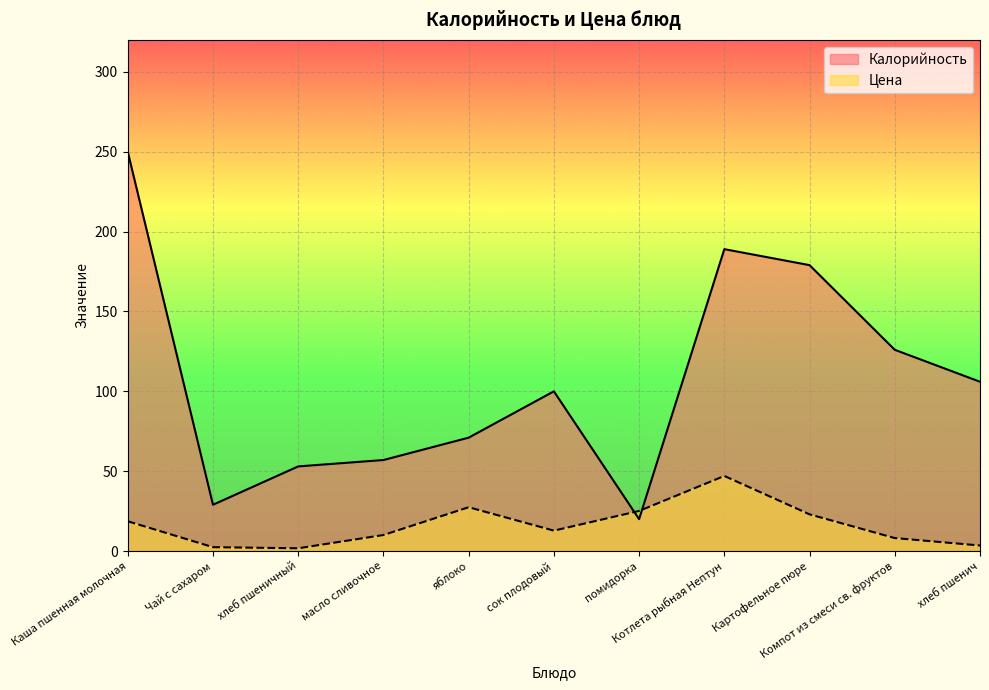

Which has a higher value, Картофельное пюре or помидорка?

Картофельное пюре